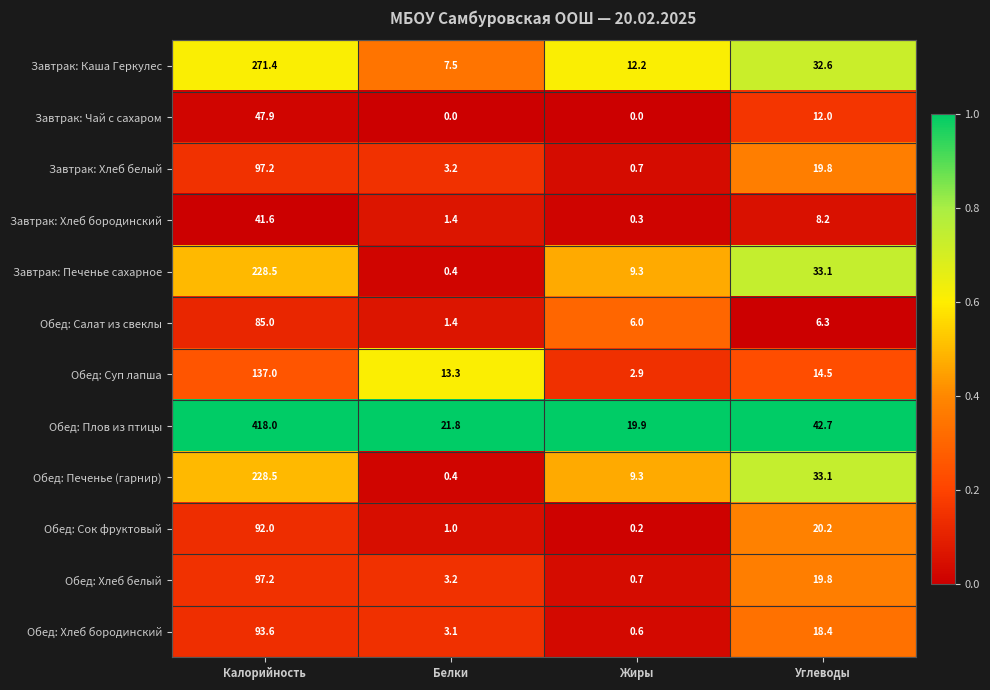

List the labels in order of Обед: Сок фруктовый value, largest first.

Калорийность, Углеводы, Белки, Жиры